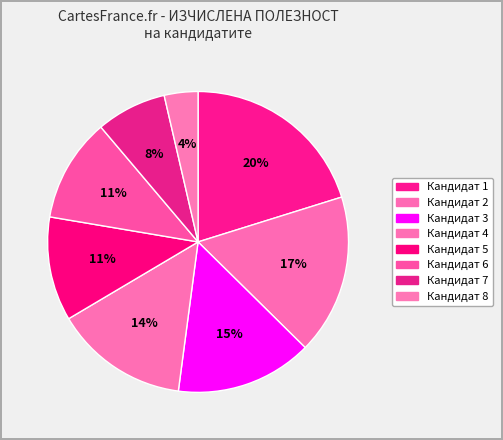

How many segments does this pie chart have?

8